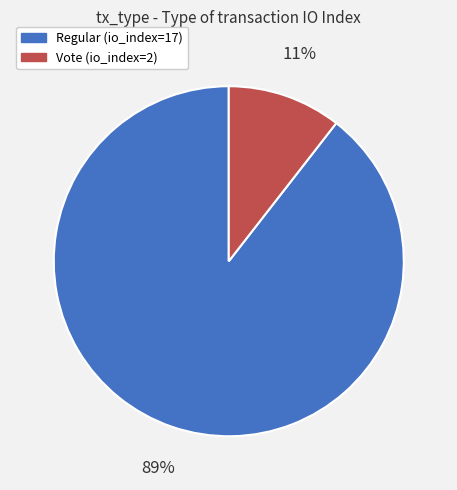

Rank the categories by value from highest to lowest.

Regular (io_index=17), Vote (io_index=2)